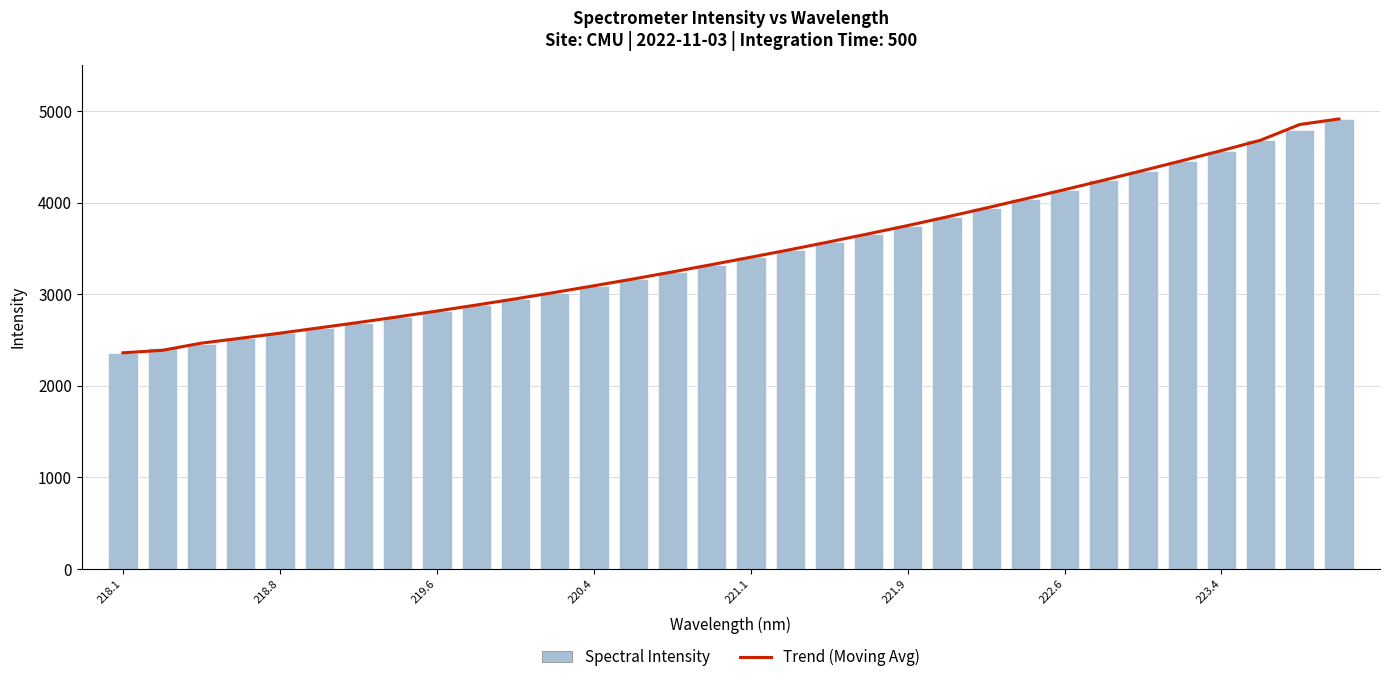

True or false: Trend (Moving Avg) has a value of 677.1 at 13.

False